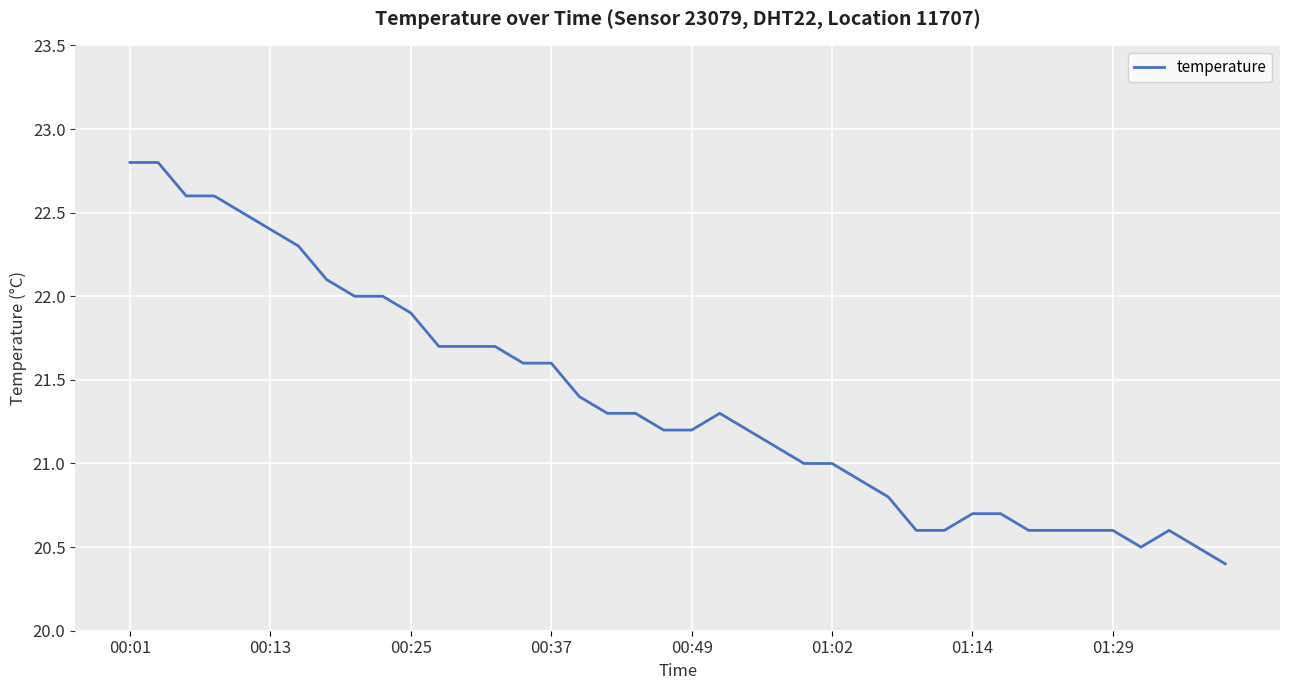

What is the maximum value shown in the chart?

22.8